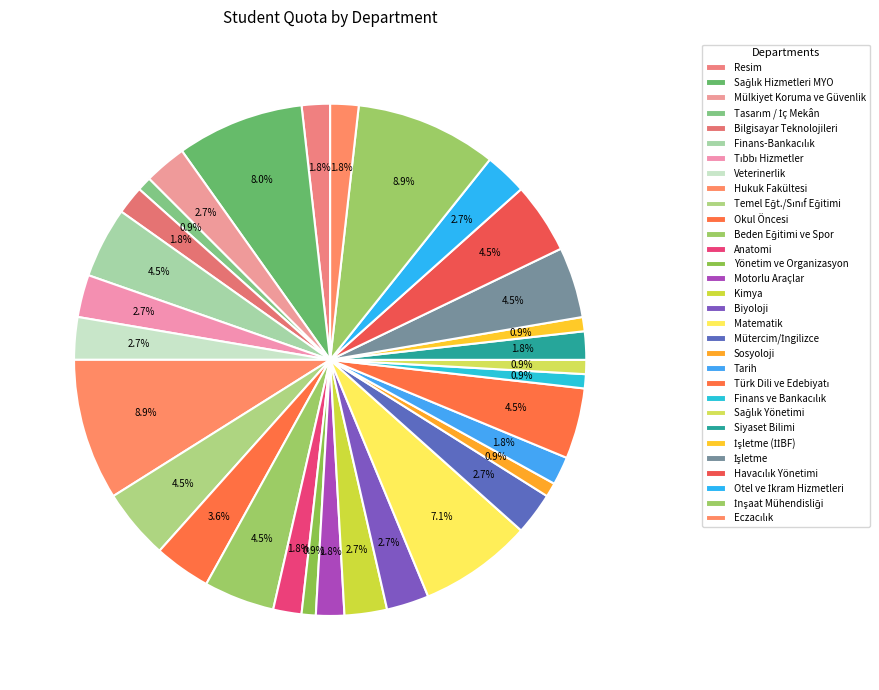

Between Temel Eğt./Sınıf Eğitimi and Hukuk Fakültesi, which is larger?

Hukuk Fakültesi